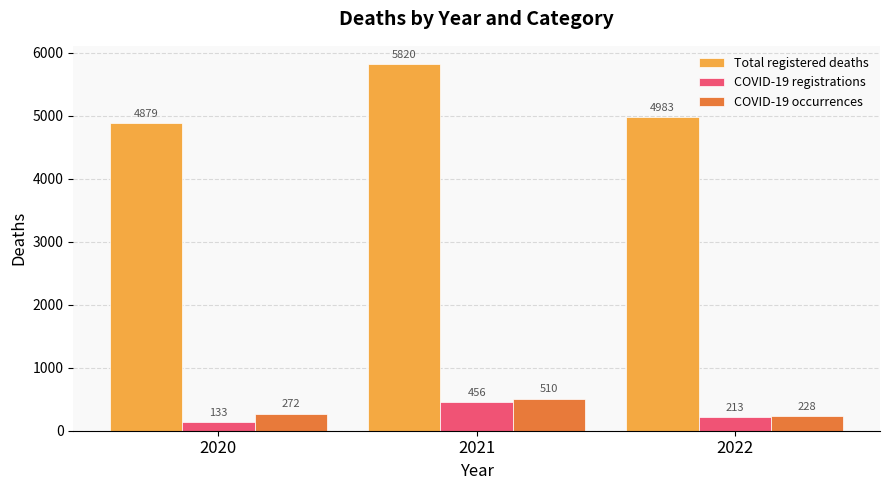

The value of COVID-19 registrations at 2021 is 756. True or false?

False